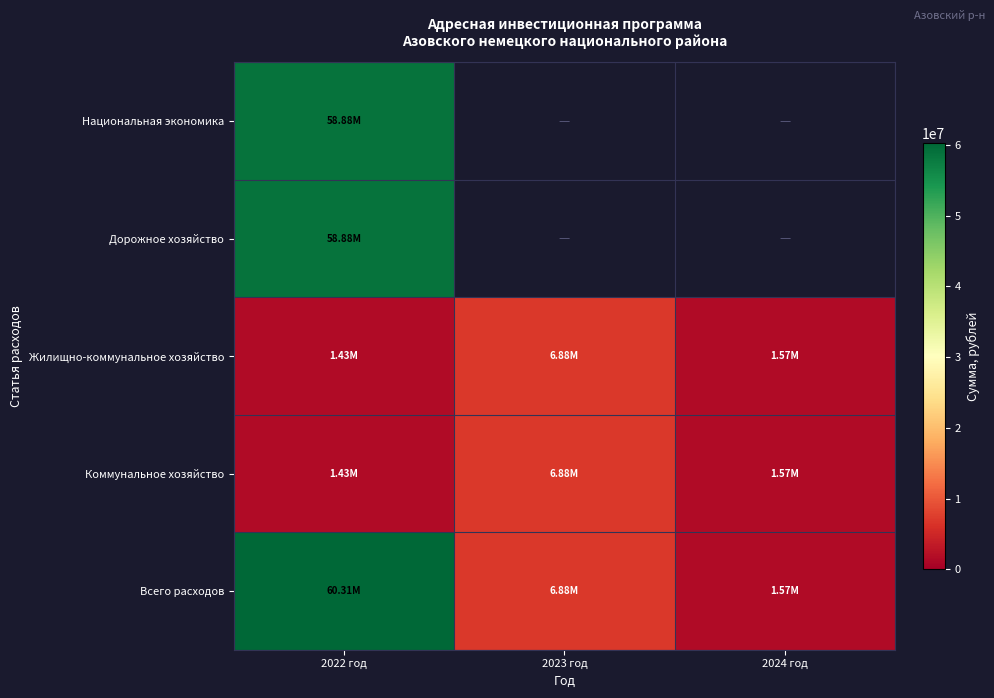

What is the average value of the Всего расходов series?

22920172.6